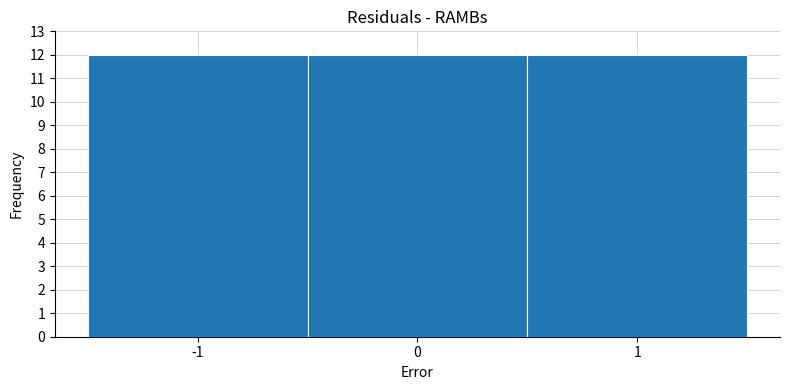

Reading left to right, transcribe this chart: for each bar, give the range it covers on the x-axis and its height. The values are not printed on the chart, so give them approximately, as read against the axis.

-1.5 to -0.5: 12
-0.5 to 0.5: 12
0.5 to 1.5: 12